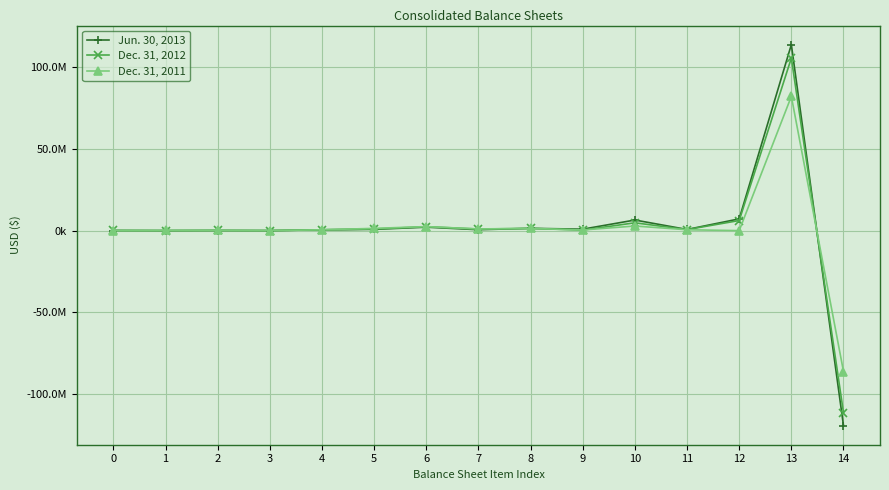

What is the maximum value for Dec. 31, 2011?

82042000